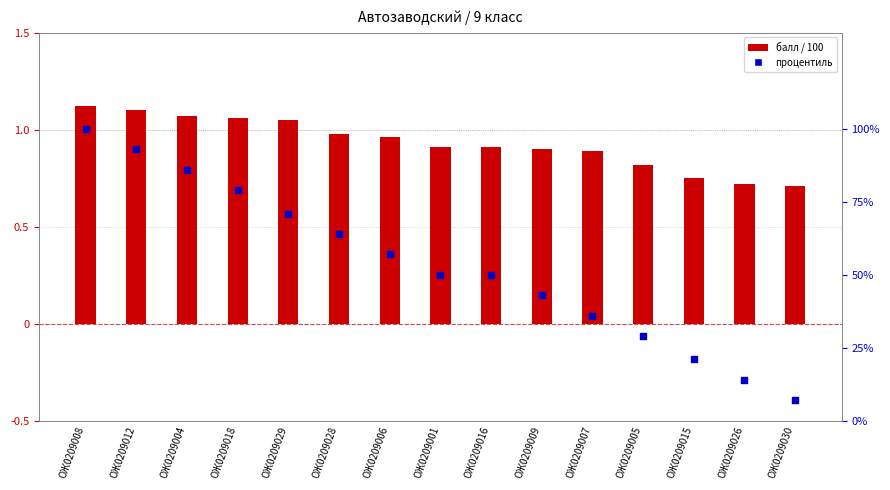

At how many categories does at least one series exceed 68?

5